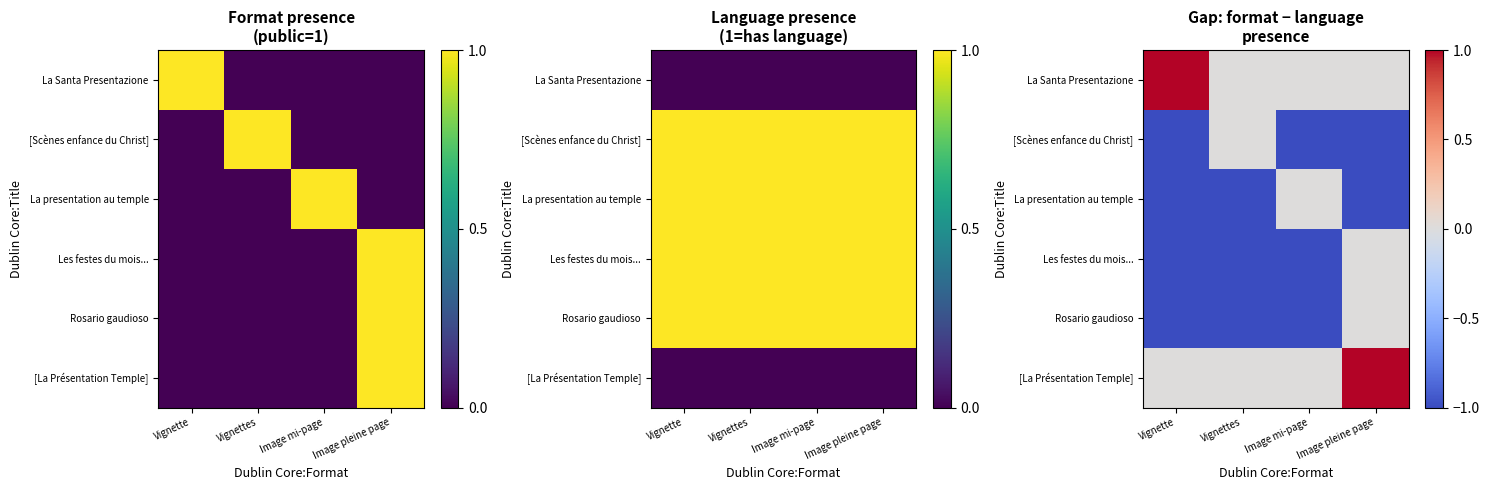

The [La Présentation Temple] series shows 0 at Image mi-page. True or false?

True